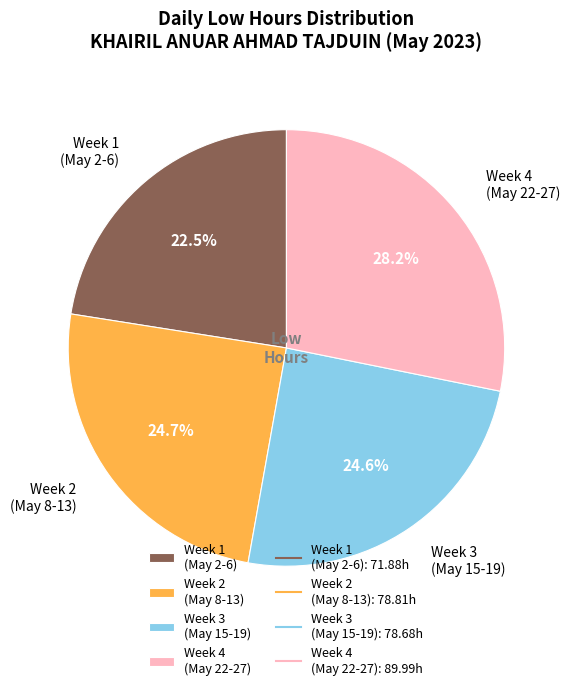

What is the ratio of the value at Week 3 (May 15-19) to the value at Week 4 (May 22-27)?

0.9